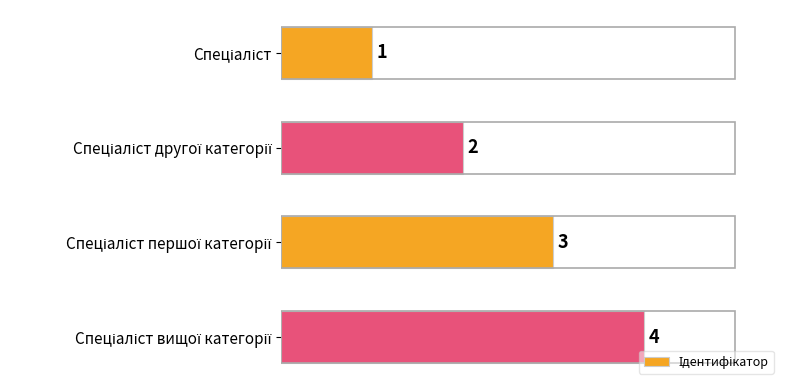

How many values are between 2 and 4?

3